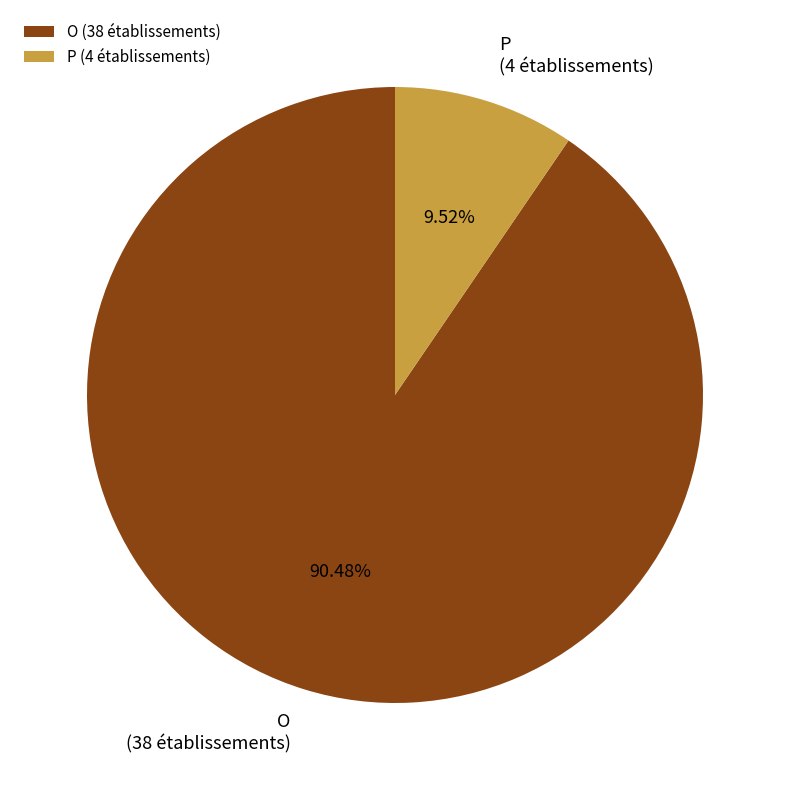

Which slice is the largest?

O (38 établissements)